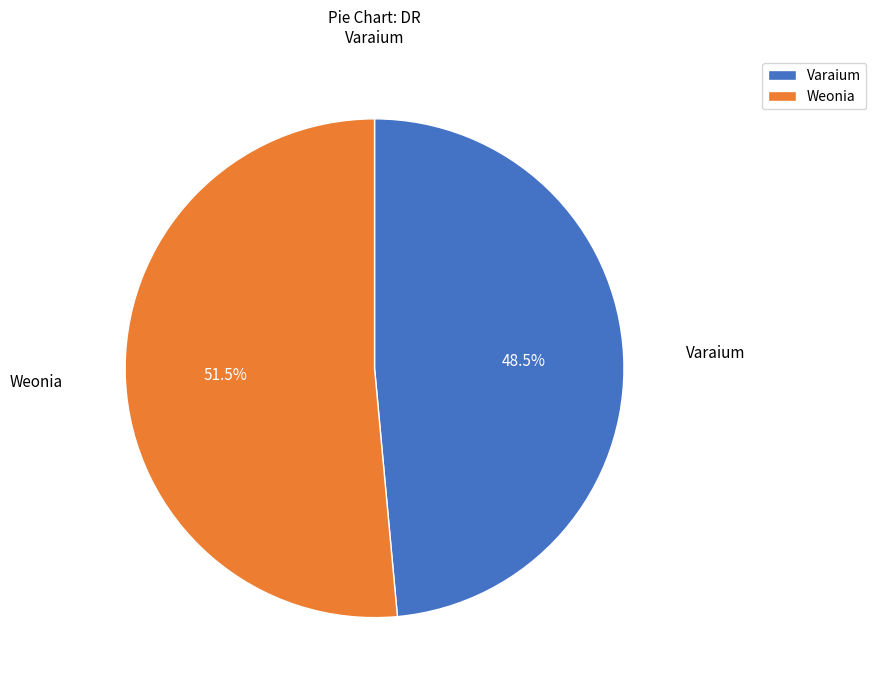

What portion of the pie excludes Weonia?

48.5%